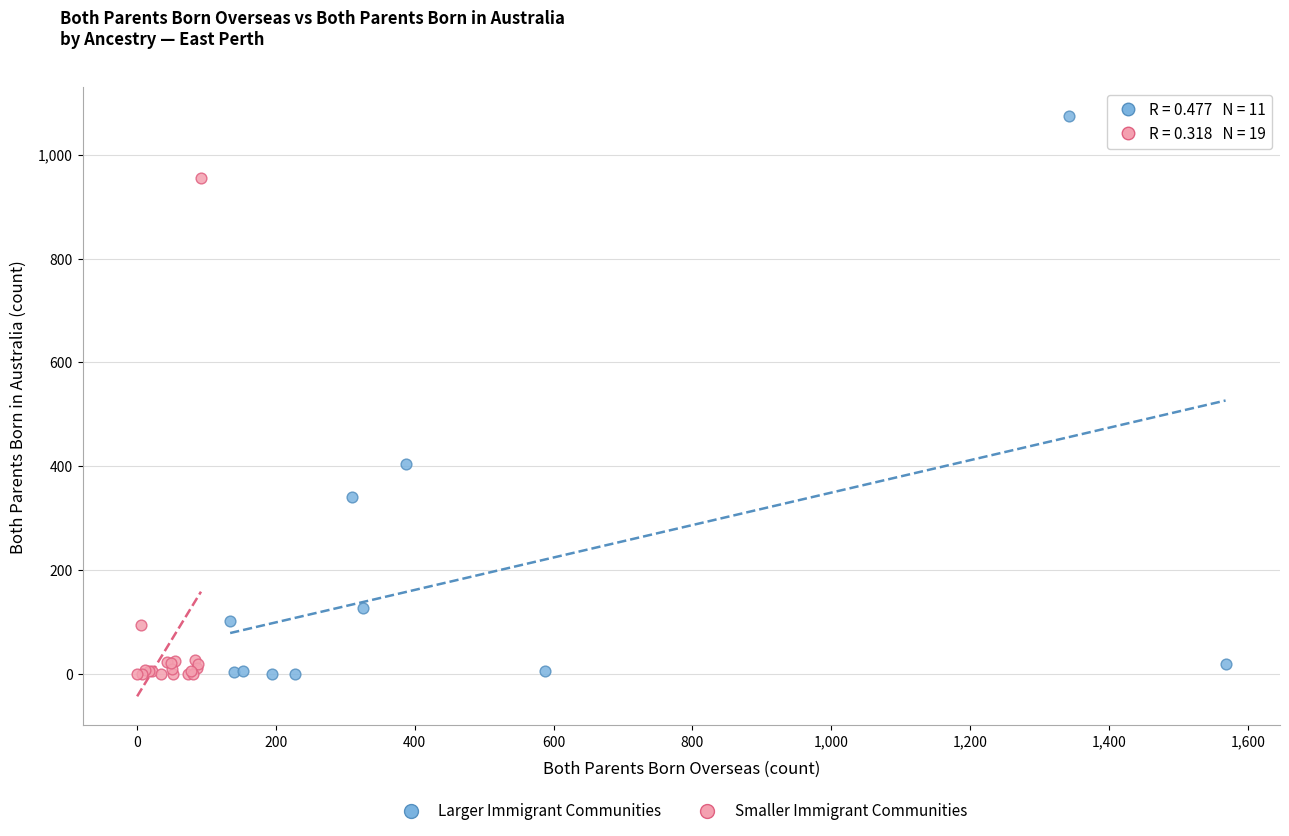

What are all the series names shown in the legend?

Larger Immigrant Communities, Smaller Immigrant Communities